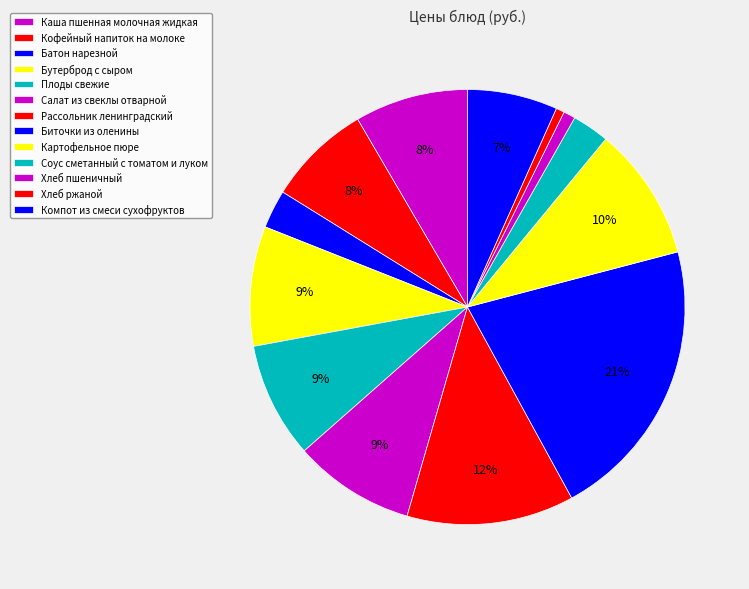

How many segments does this pie chart have?

13